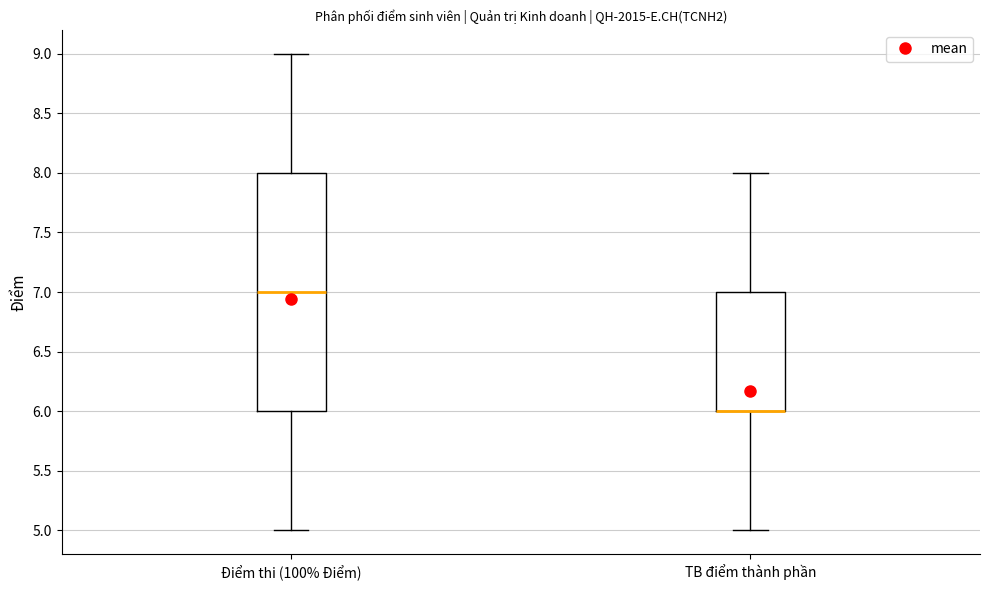

Reading left to right, read every box against the y-axis: the position of its median line, the range the box covers, and the ends of its whiskers. The values are not printed on the chart, so give them approximately, as read against the axis.

Điểm thi (100% Điểm): median 7, box 6 to 8, whiskers 5 to 9
TB điểm thành phần: median 6 (drawn on the box's lower edge), box 6 to 7, whiskers 5 to 8